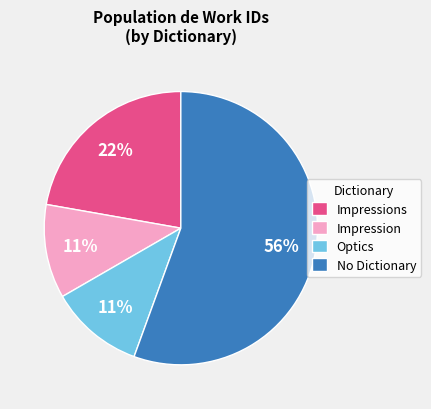

To the nearest percent, what is the difference between the Optics and Impressions slice percentages?

11%